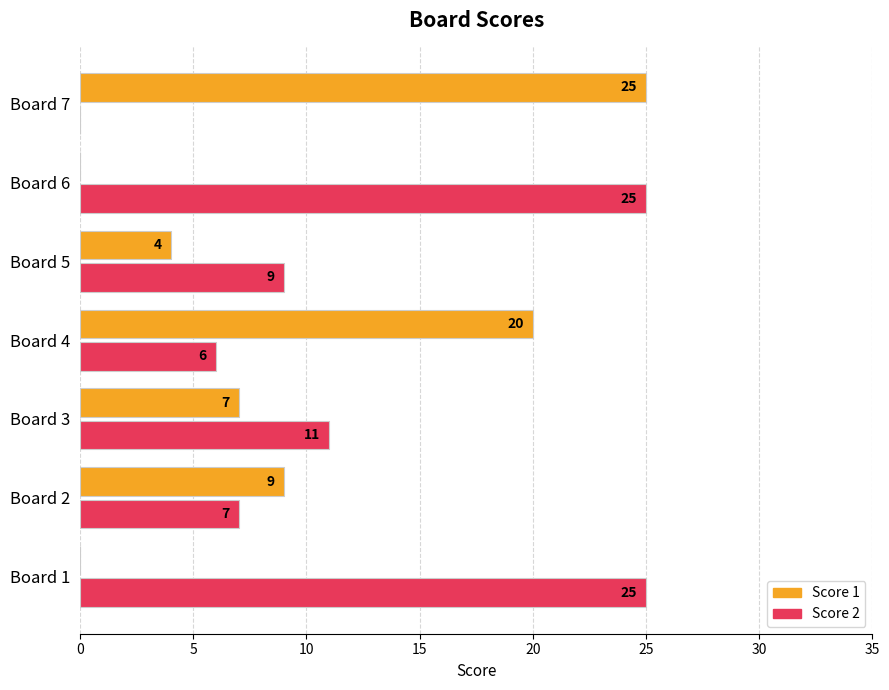

What is the approximate value of Score 1 at Board 2, to the nearest 5?

10